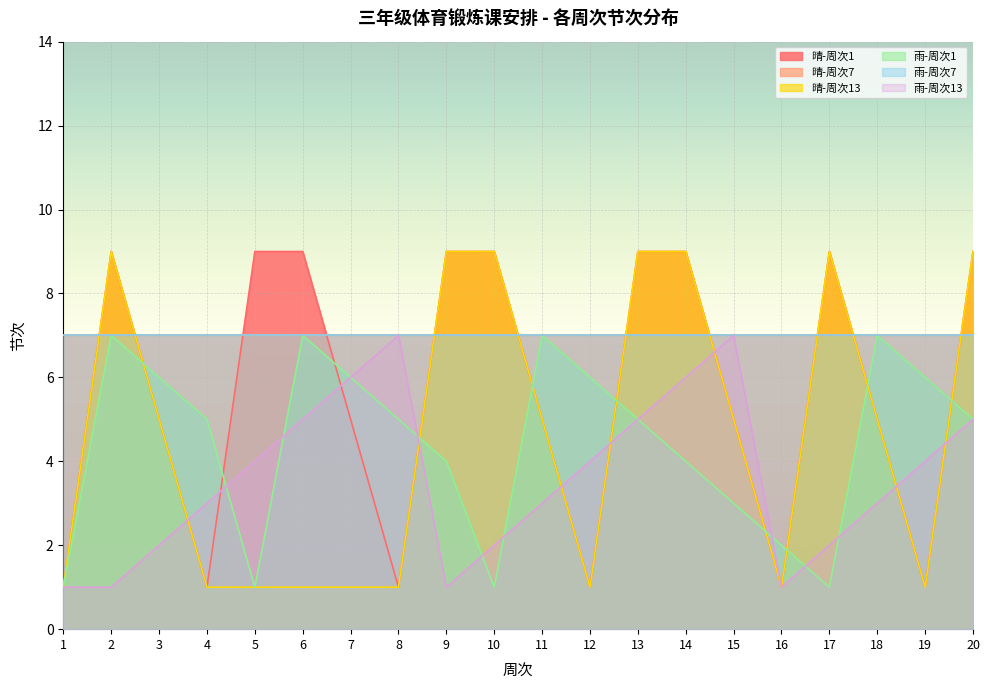

True or false: 雨-周次1 and 雨-周次13 cross at least once.

True